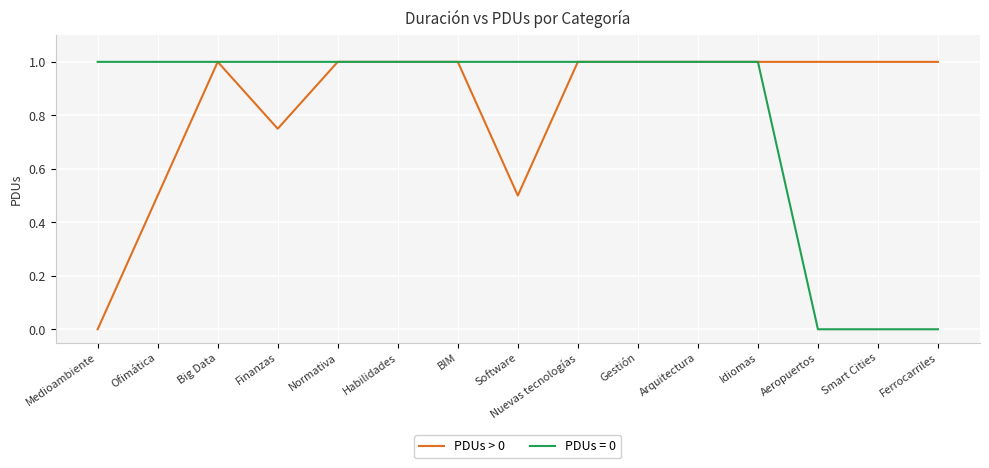

What position from the right is Big Data?

13